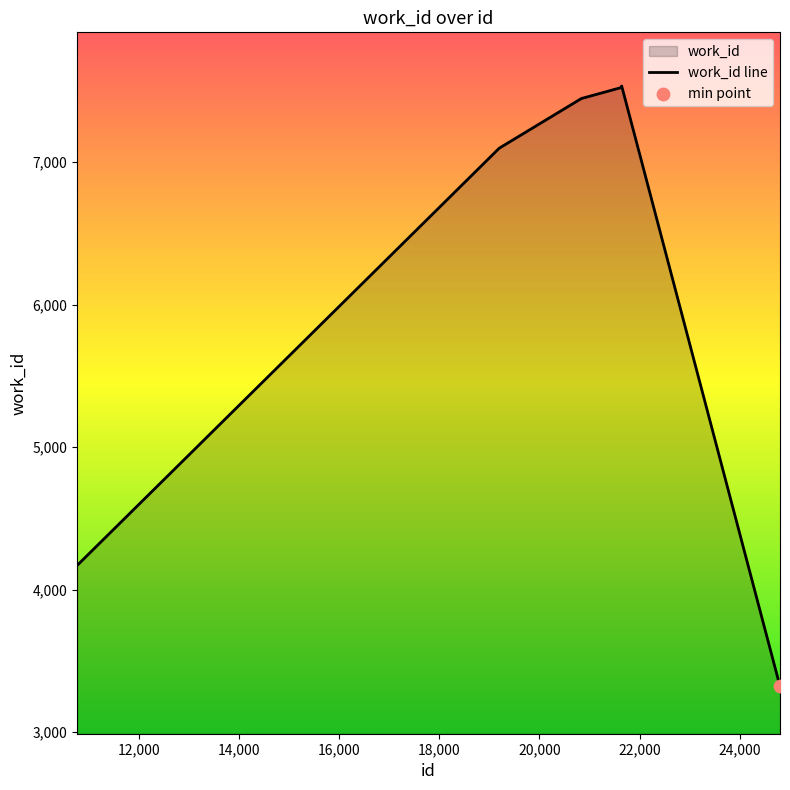

Approximately how many times larger is the value at 20847 compared to 10773?

1.8